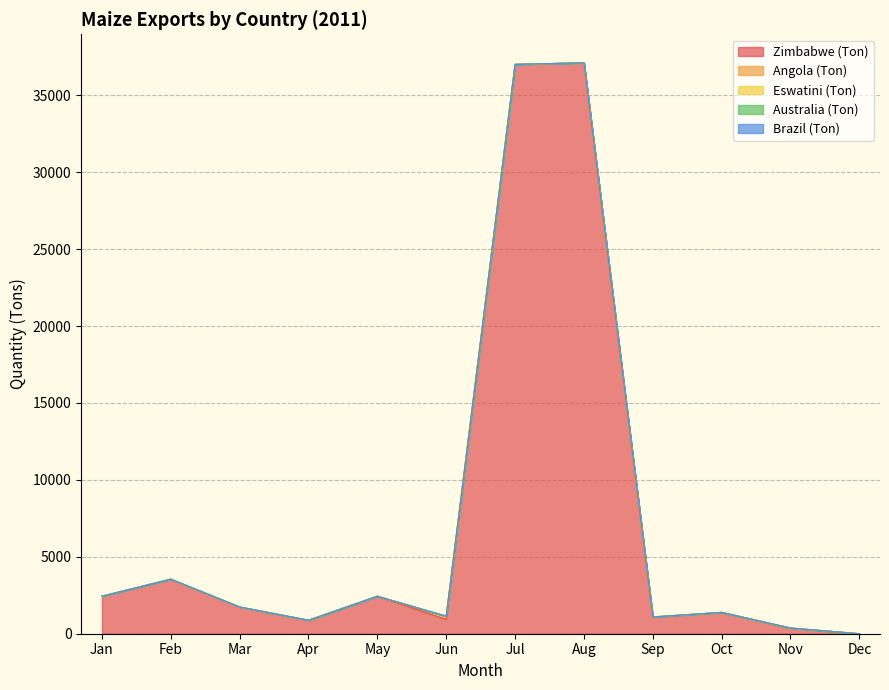

List the series in order of their peak value, lowest first.

Eswatini (Ton), Australia (Ton), Brazil (Ton), Angola (Ton), Zimbabwe (Ton)